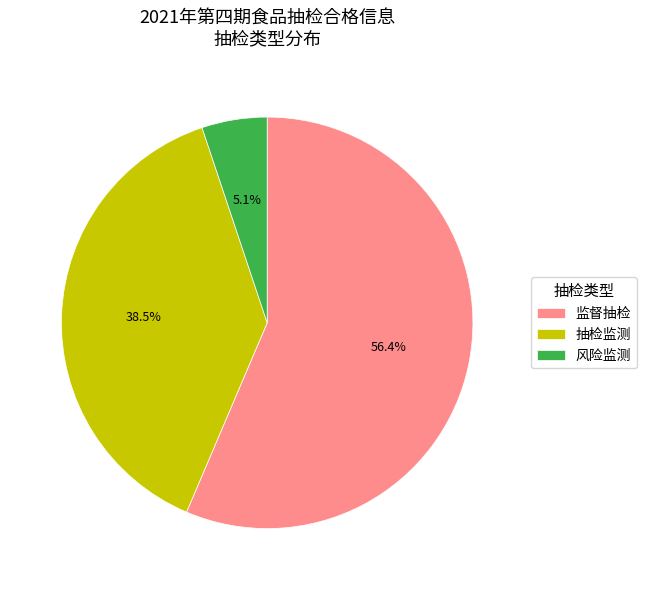

Which slice represents more than half of the pie?

监督抽检